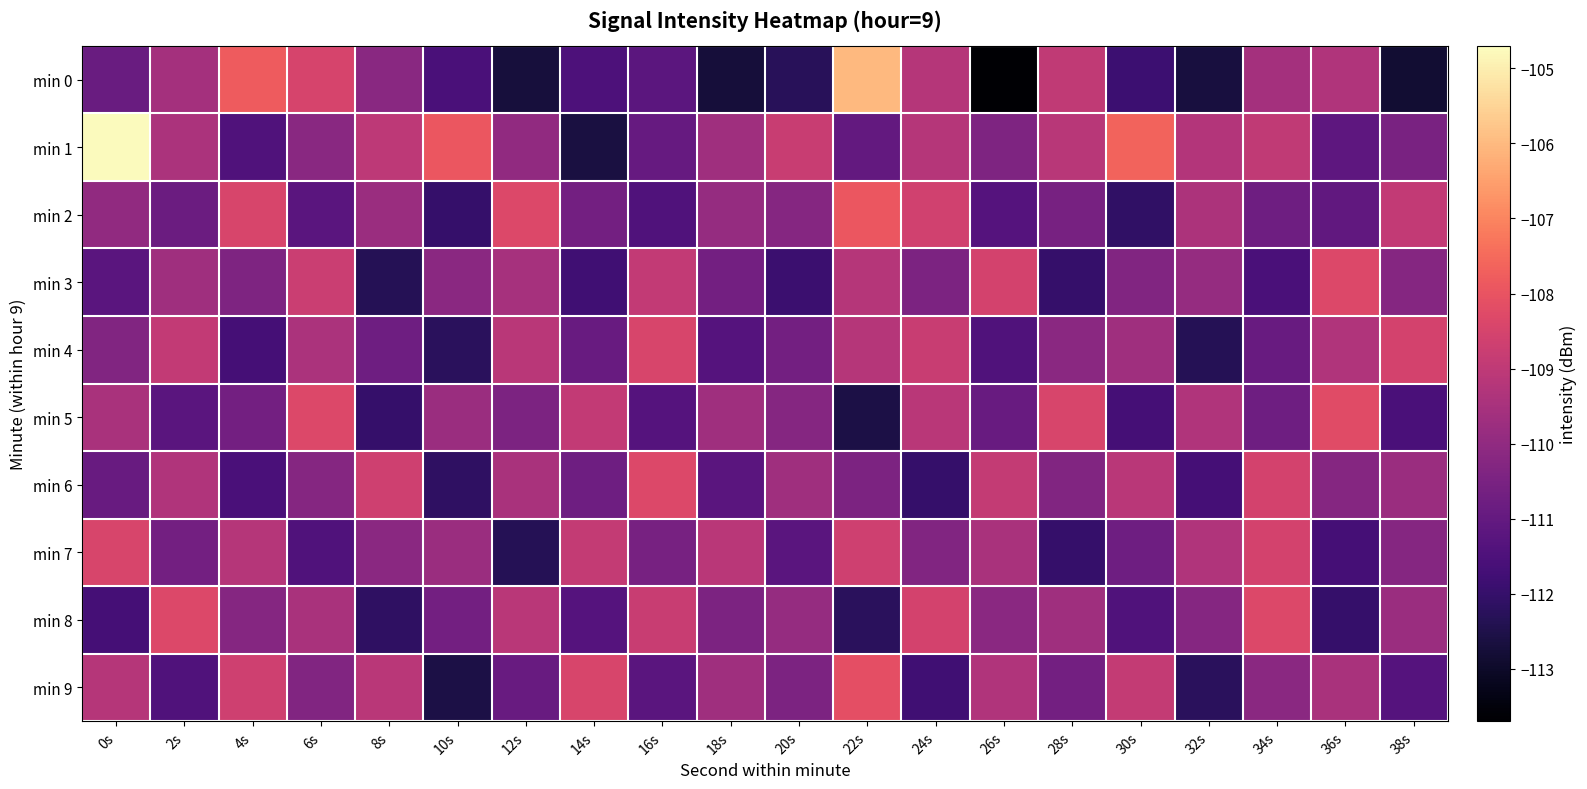

List the series in order of their peak value, lowest first.

min 4, min 7, min 3, min 6, min 8, min 5, min 9, min 2, min 0, min 1